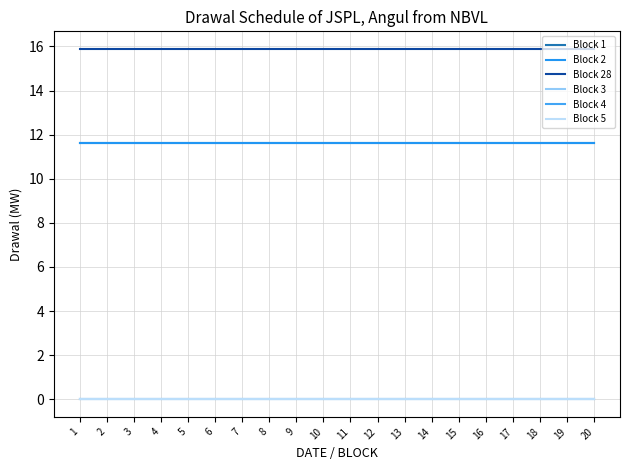

The Block 1 series shows 16.5 at 14. True or false?

False